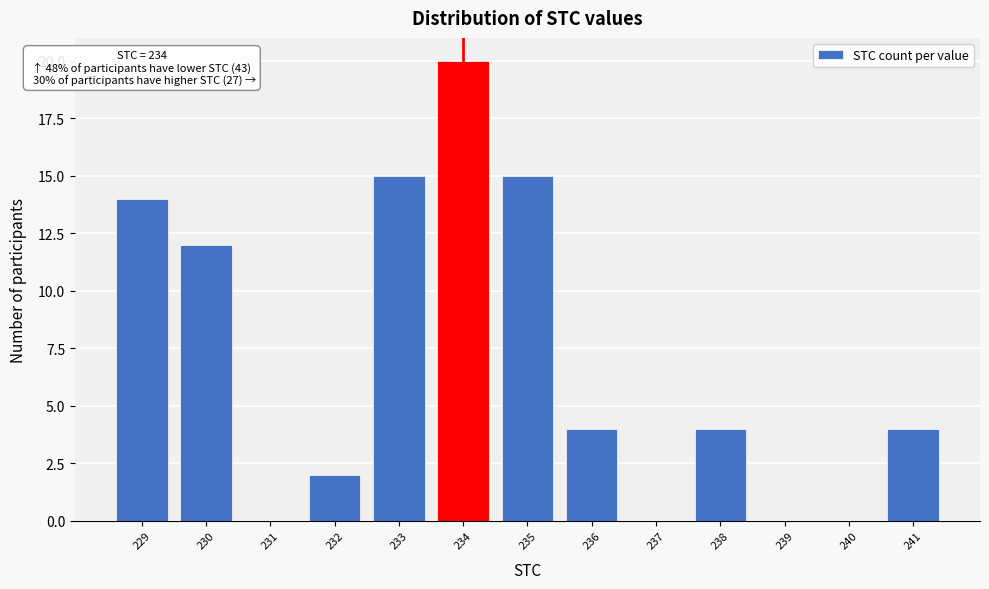

Over which range of the x-axis is the bar tallest?

233.5 to 234.5